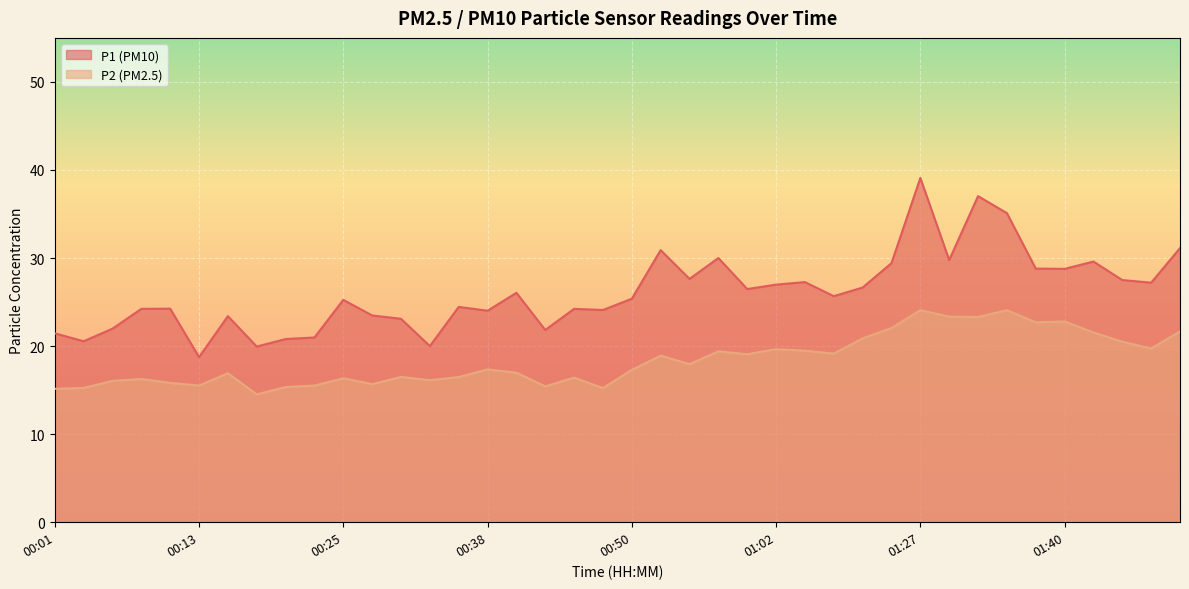

What is the maximum value for P2?

24.1